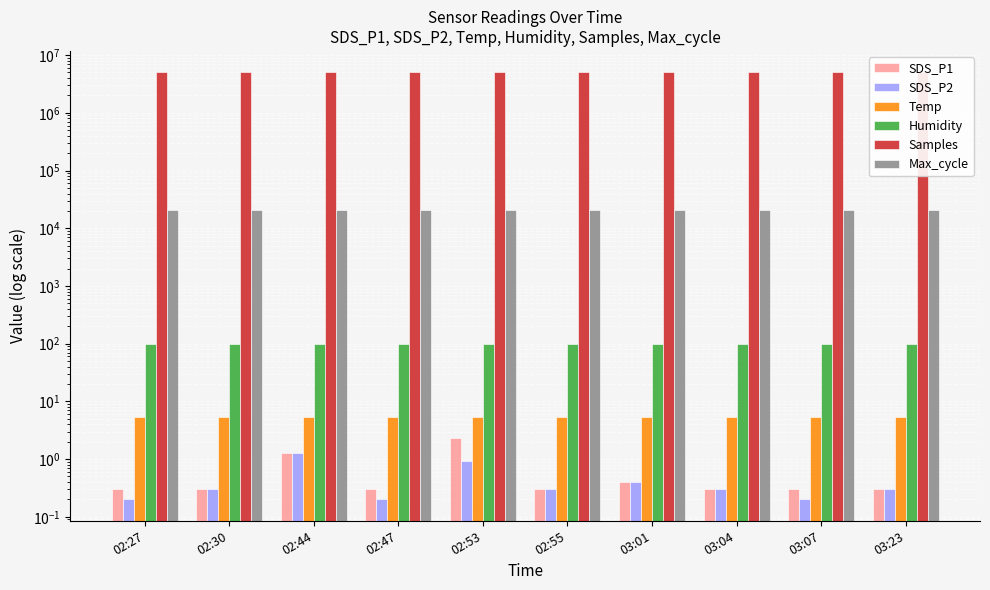

What is the total value across all series at 02:47?

5054786.8